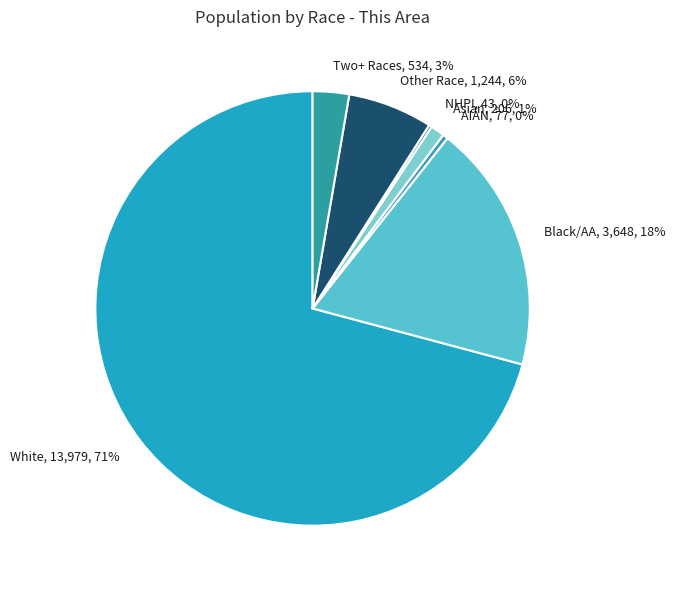

Is the sum of AIAN, 77, 0% and Asian, 206, 1% greater than half?

No